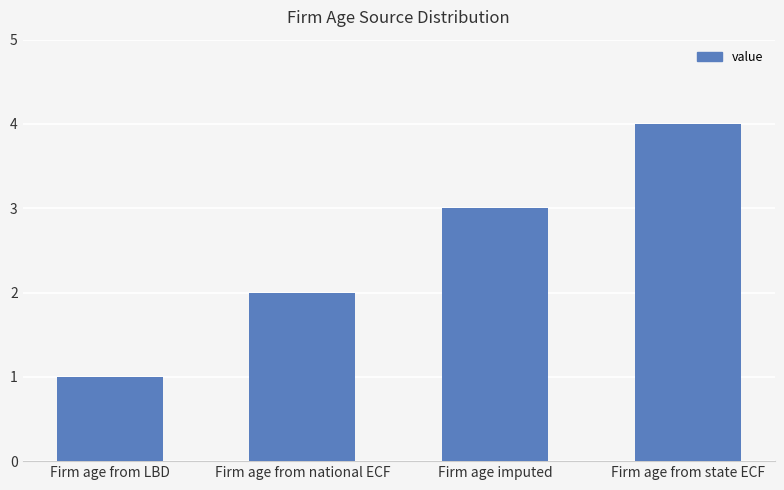

Read the value at Firm age from national ECF.

2